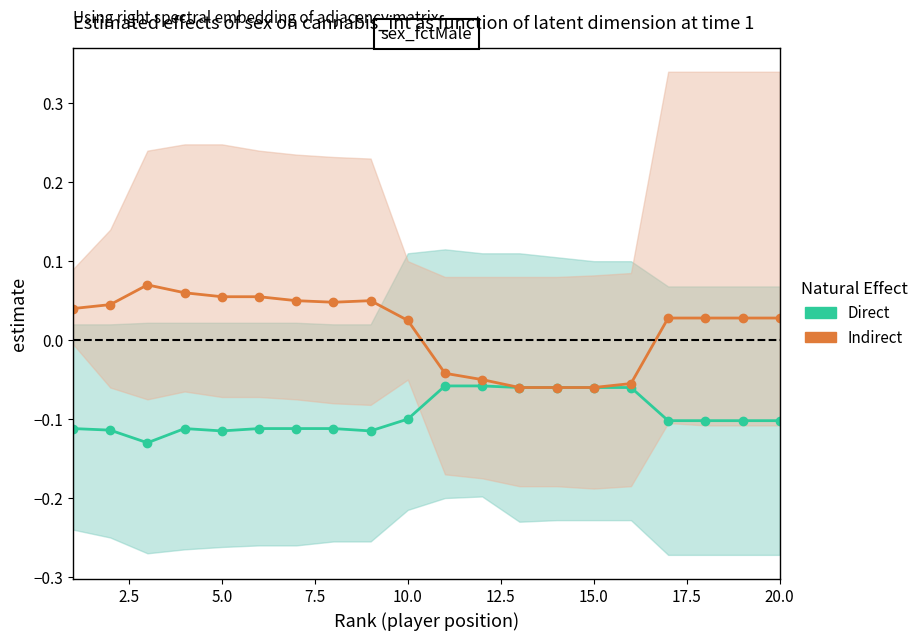

What is the value of the Direct point at the 20th from the left?

-0.1